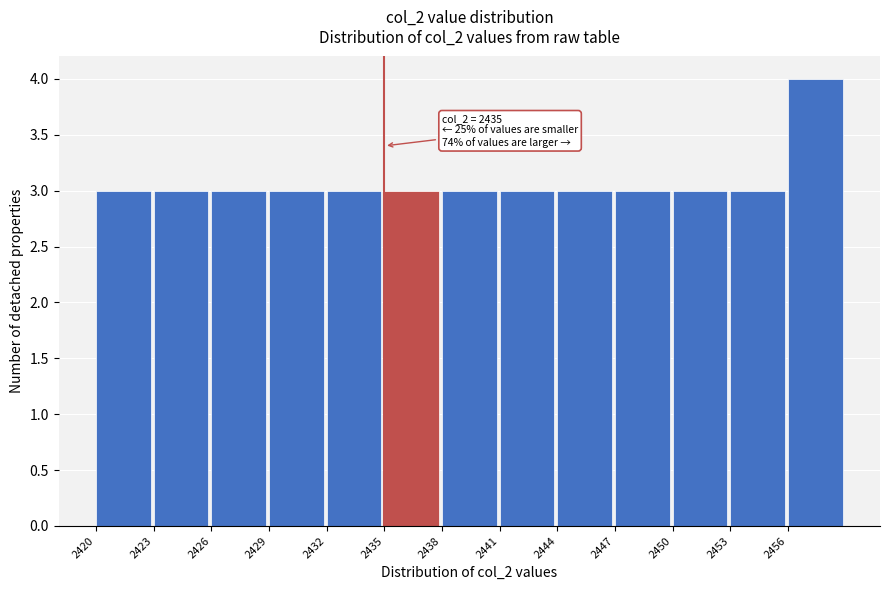

Which range on the x-axis has the tallest bar?

2456 to 2459